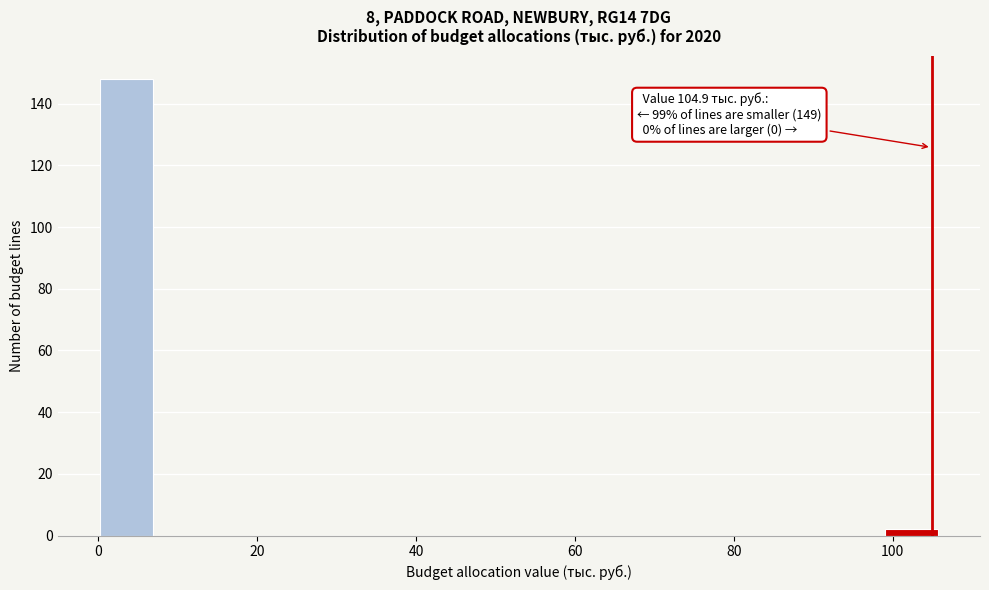

Read against the x-axis, roughly where is the centre of the tallest bar?

4